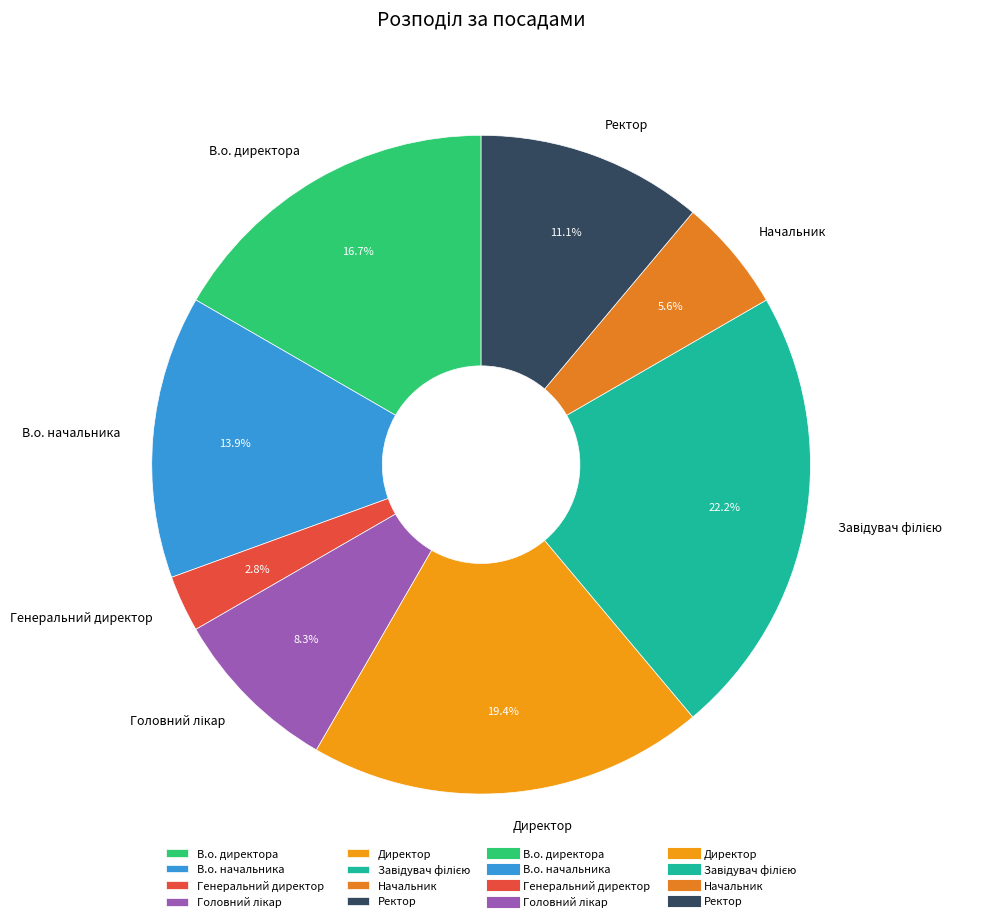

Is В.о. директора the majority of the pie?

No